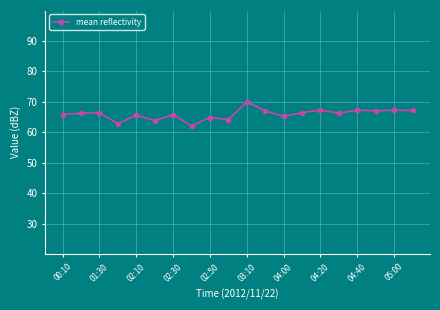

What is the greatest value displayed?

69.9